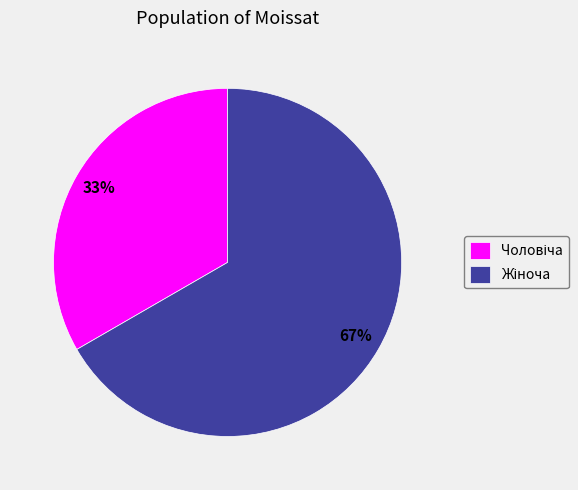

Does any single category account for the majority?

Yes